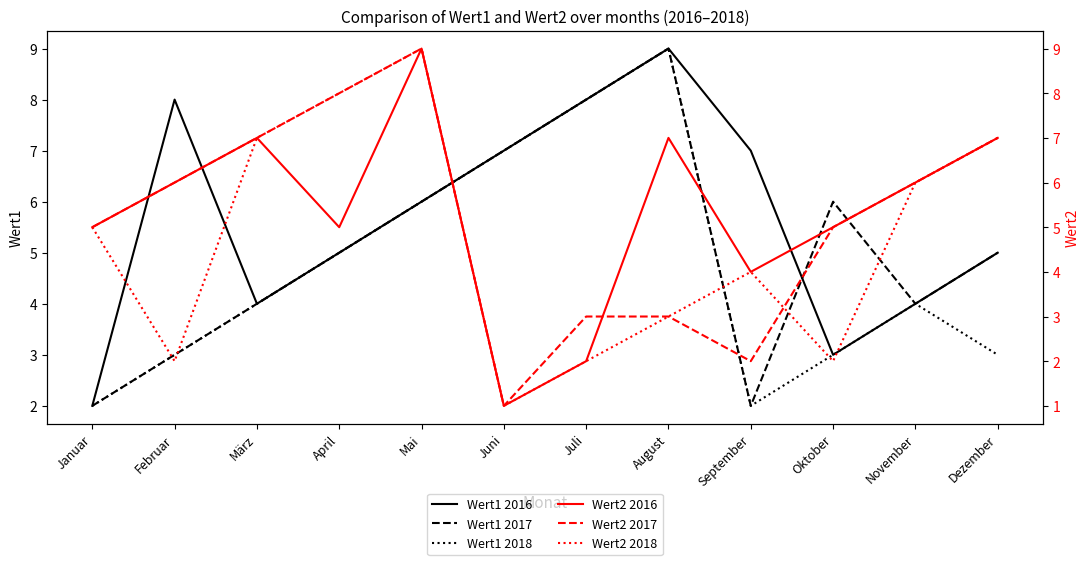

At how many categories does at least one series exceed 7?

5